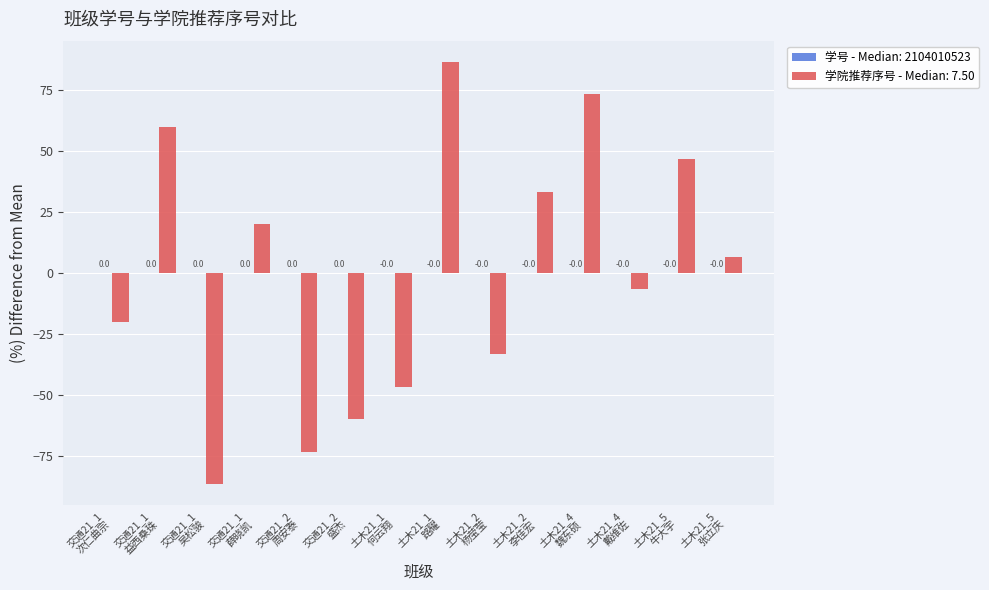

What is the highest value of the 学院推荐序号 - Median: 7.50 series?

86.7